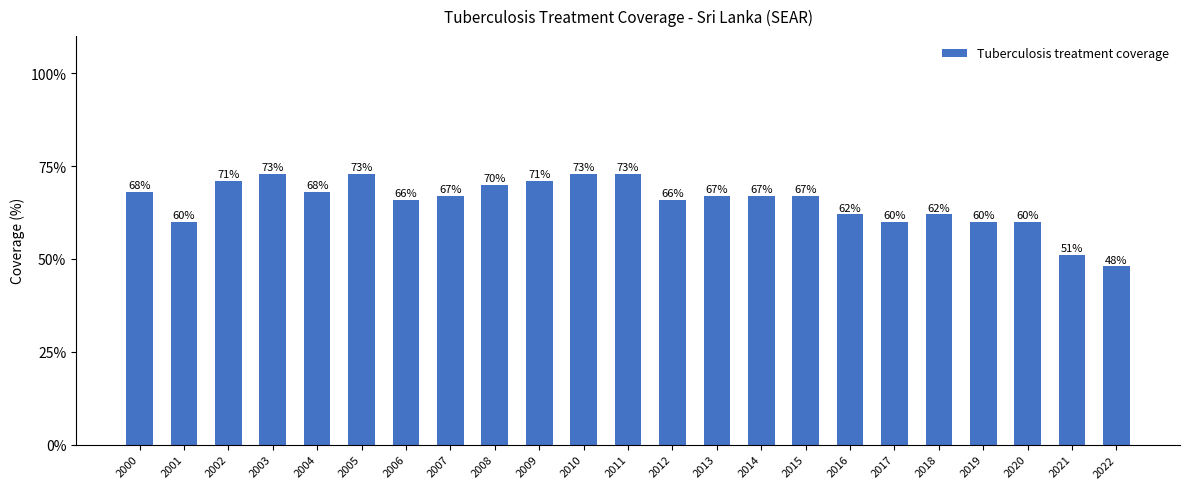

What is the value of the 21st bar from the left?

60